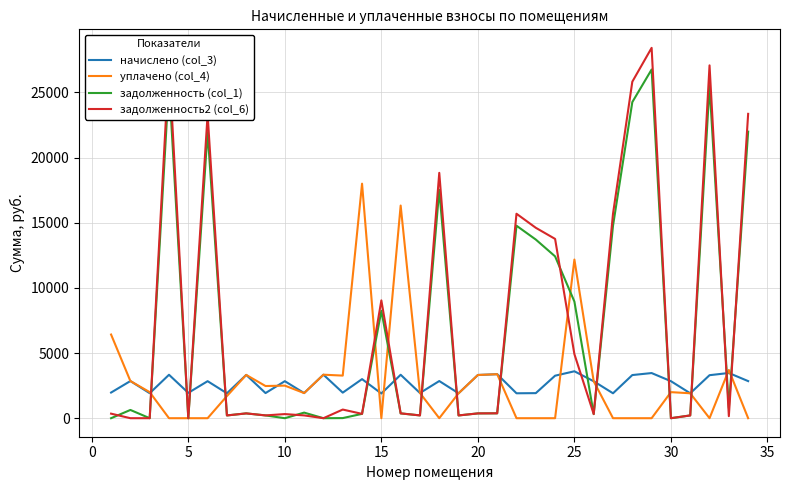

What is the maximum value shown in the chart?

28414.4